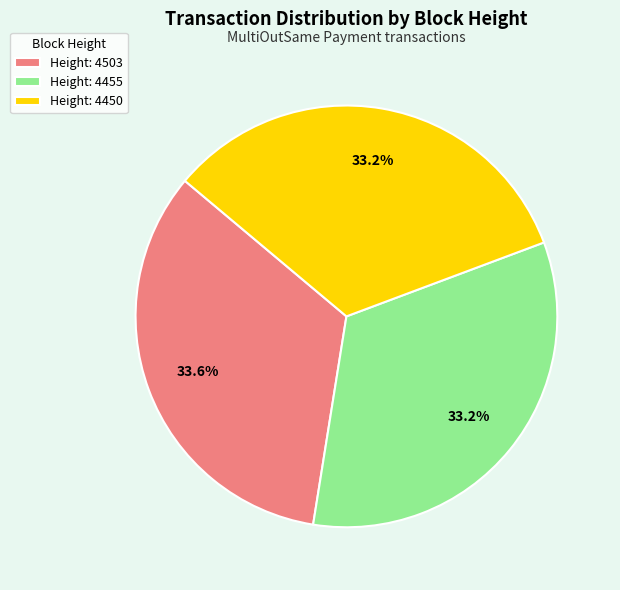

The Height: 4450 slice represents 33% of the pie. True or false?

True